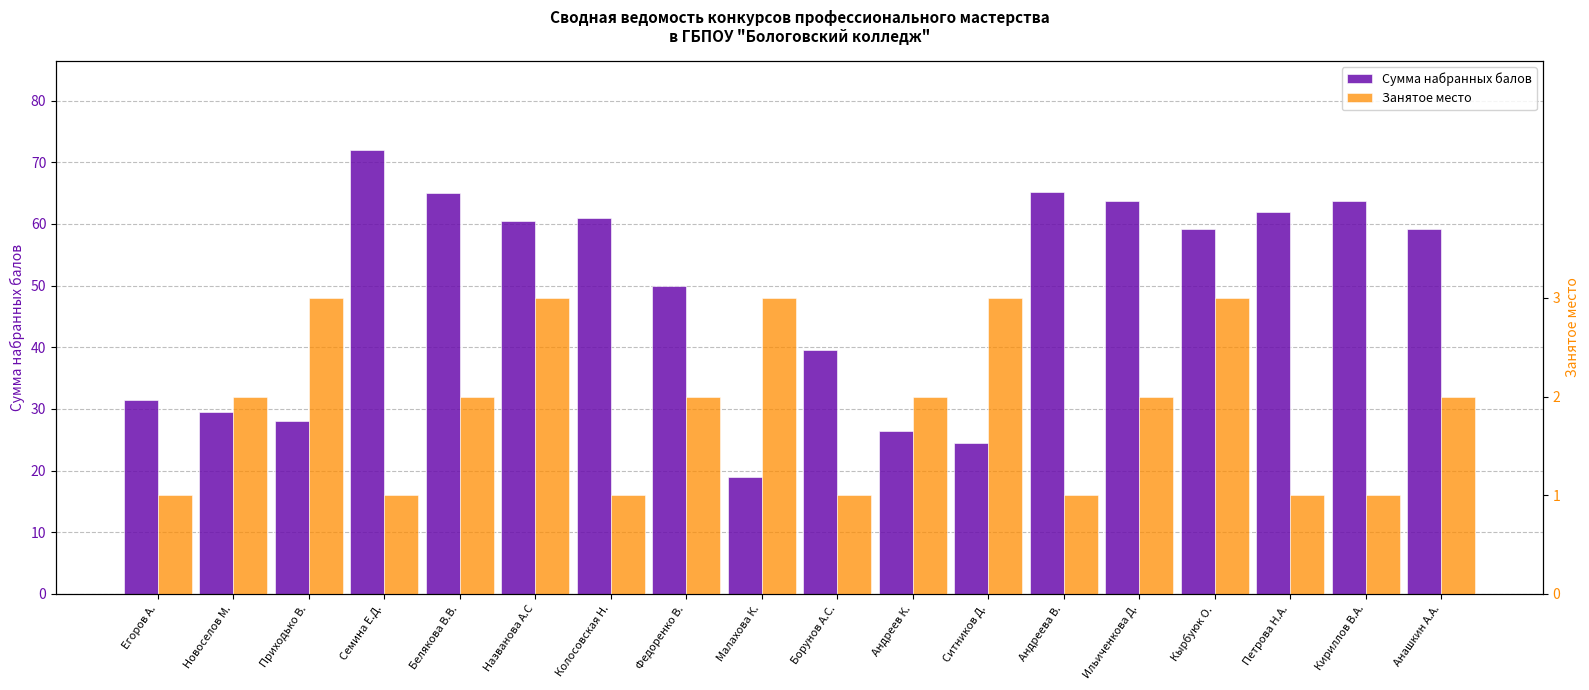

How many Занятое место values are between 1 and 3?

18